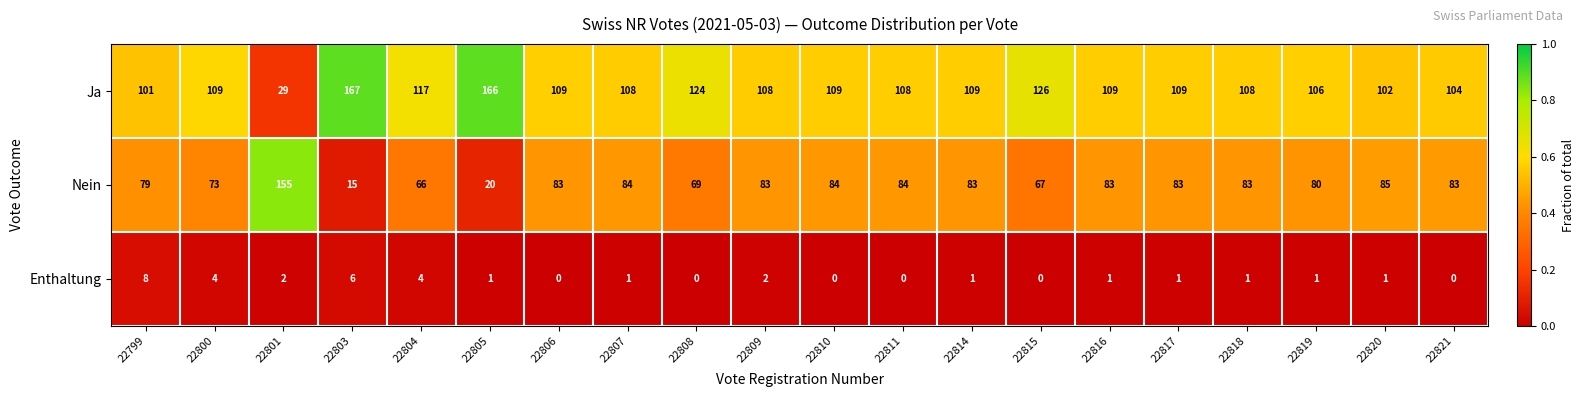

What is the spread (max minus min) of values at 22814?

108